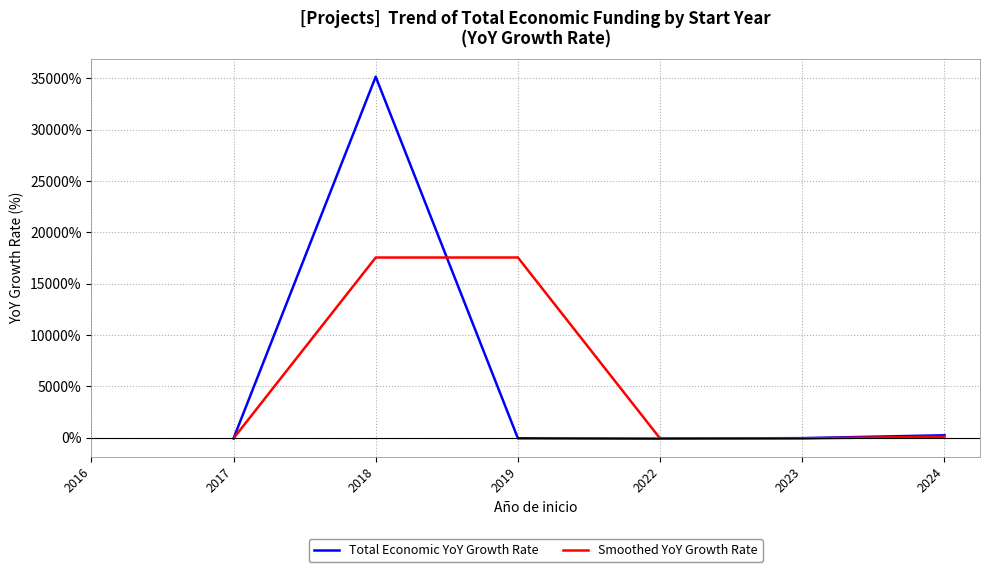

True or false: Total Economic YoY Growth Rate has more than 1 points higher than both neighbors.

False